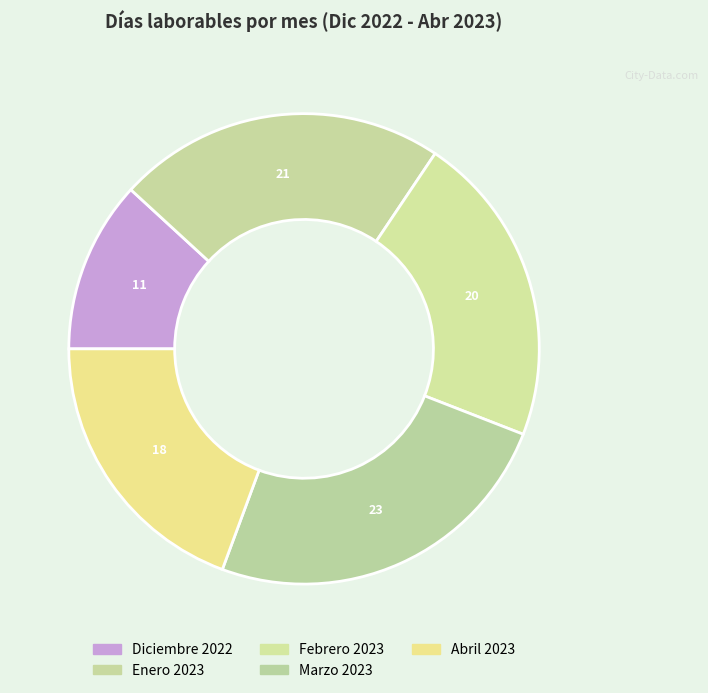

What percentage do Diciembre 2022 and Enero 2023 together represent?

34.4%